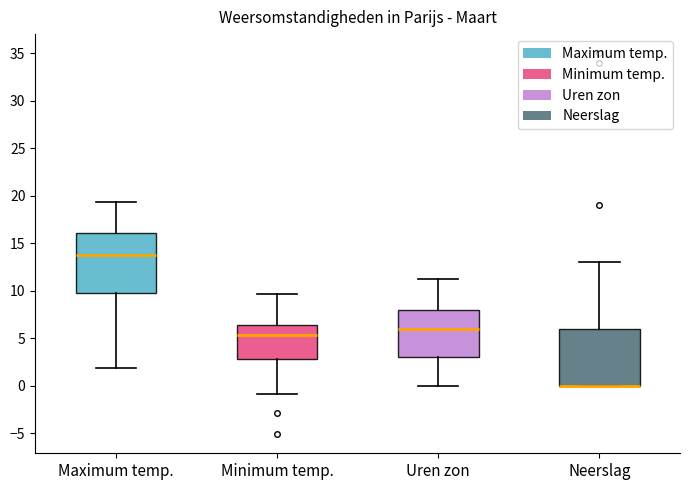

Reading left to right, transcribe this box plot: for each box, give where its median line is, the range the box spans, and where its two whiskers end, as read against the y-axis. The values are not printed on the chart, so give them approximately, as read against the axis.

Maximum temp.: median 14.0, box 10.0 to 16.0, whiskers 2.0 to 19.5
Minimum temp.: median 5.5, box 3.0 to 6.5, whiskers -1.0 to 9.5
Uren zon: median 6.0, box 3.0 to 8.0, whiskers 0.0 to 11.5
Neerslag: median 0.0 (drawn on the box's lower edge), box 0.0 to 6.0, whiskers 0.0 to 13.0